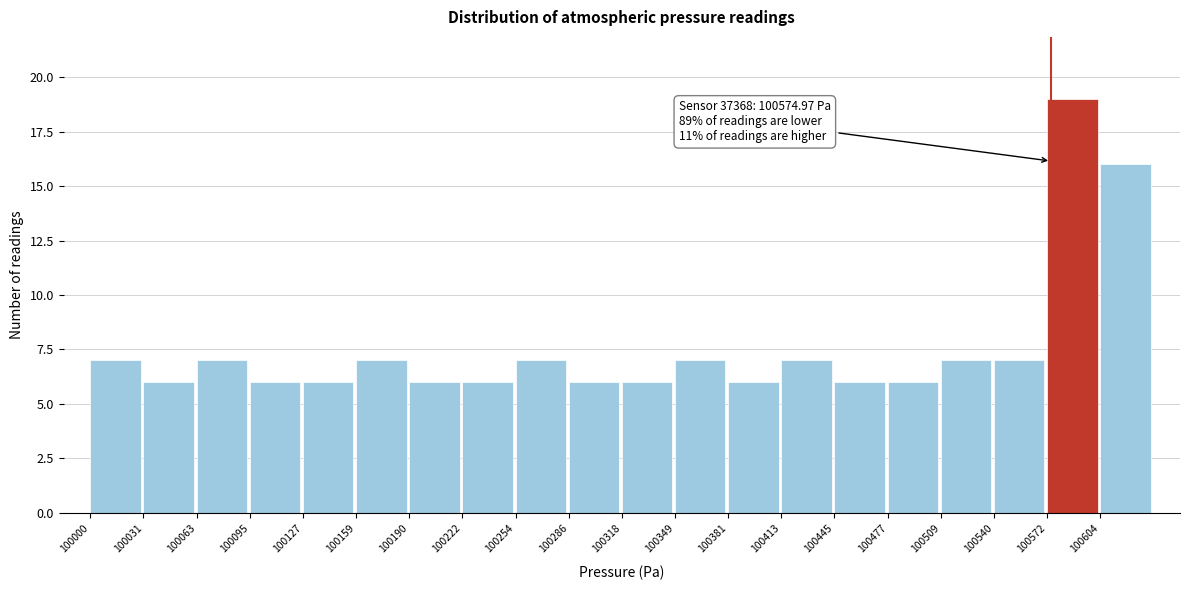

Over which range of the x-axis is the bar tallest?

100575 to 100605